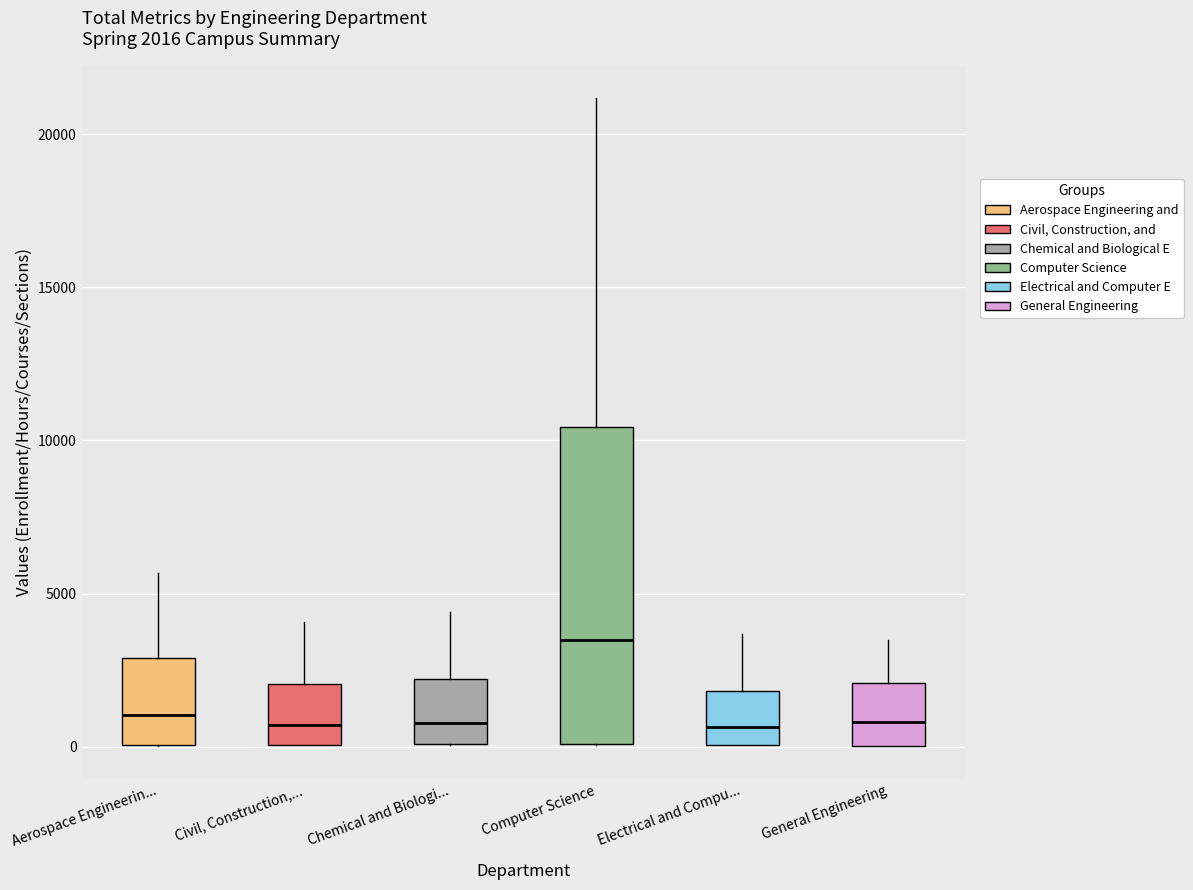

Comparing the boxes themselves (not the whiskers), which one is the tallest?

Computer Science